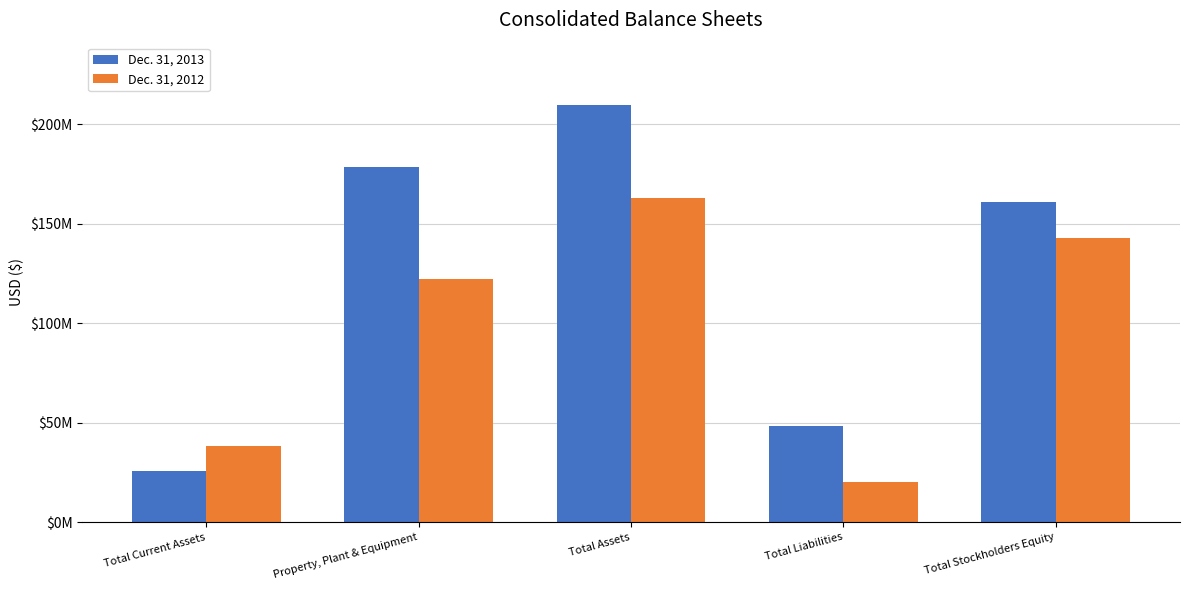

Which series has the largest total across all categories?

Dec. 31, 2013